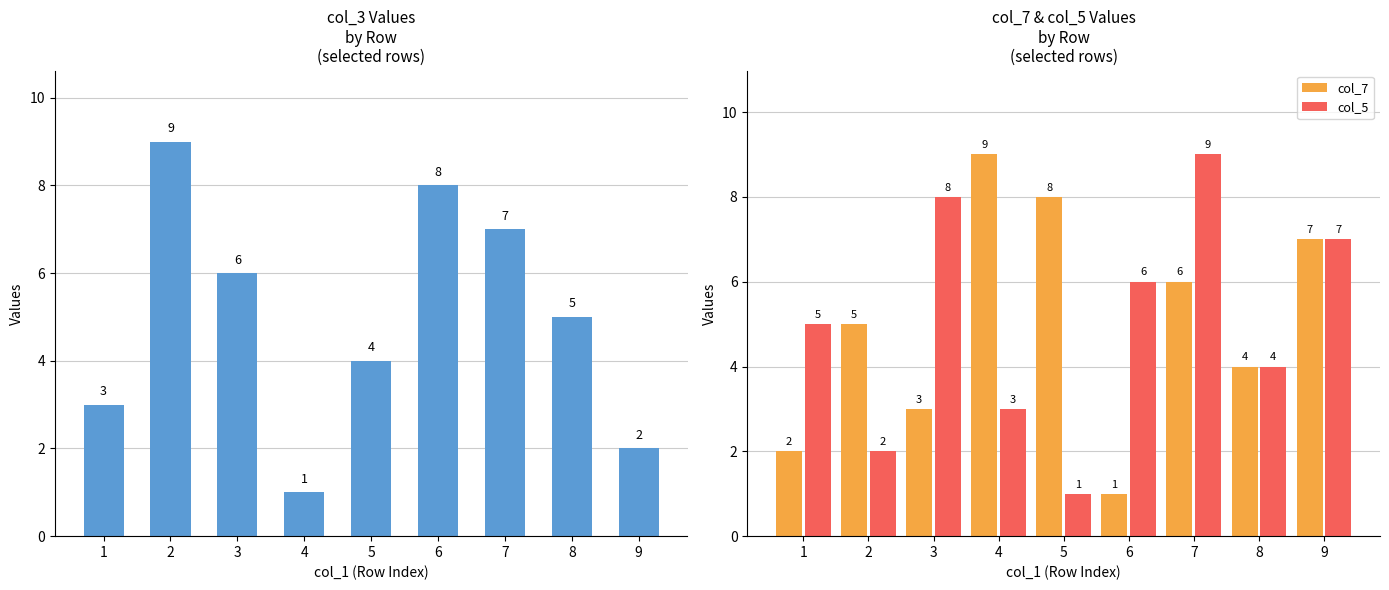

What is the maximum value shown in the chart?

9